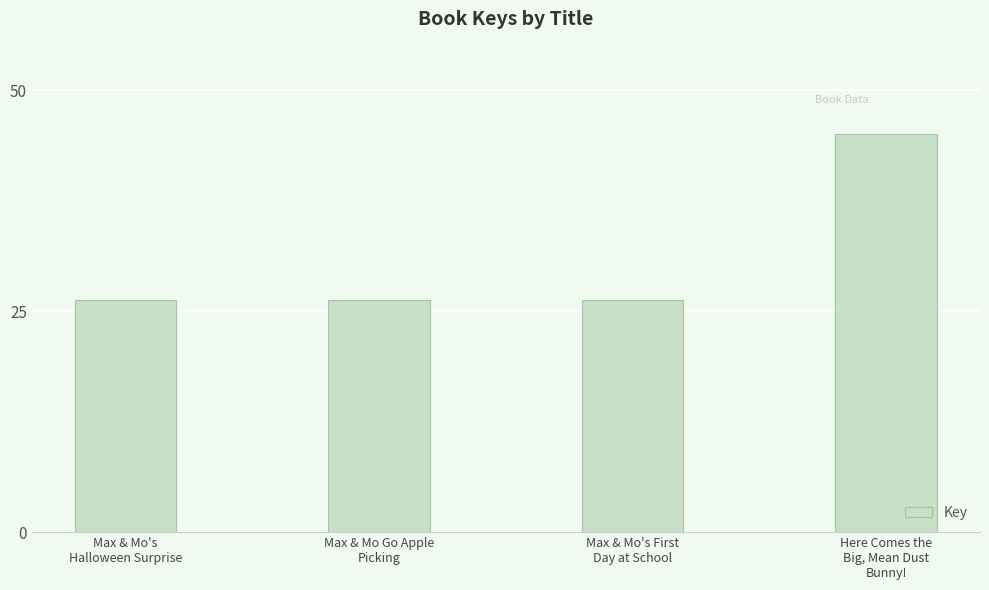

What is the sum of all values?

123.8